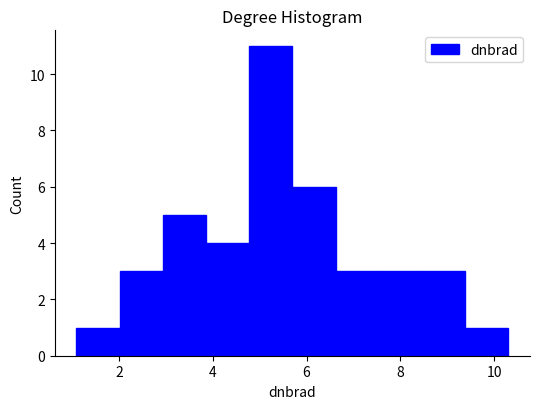

Reading left to right, list every bar in this chart as the range it spans on the x-axis followed by its height. Neither the bar edges nor the heights are printed on the chart, so give them approximately, as read against the axes.

1.0 to 2.0: 1
2.0 to 3.0: 3
3.0 to 3.8: 5
3.8 to 4.8: 4
4.8 to 5.6: 11
5.6 to 6.6: 6
6.6 to 7.6: 3
7.6 to 8.4: 3
8.4 to 9.4: 3
9.4 to 10.2: 1